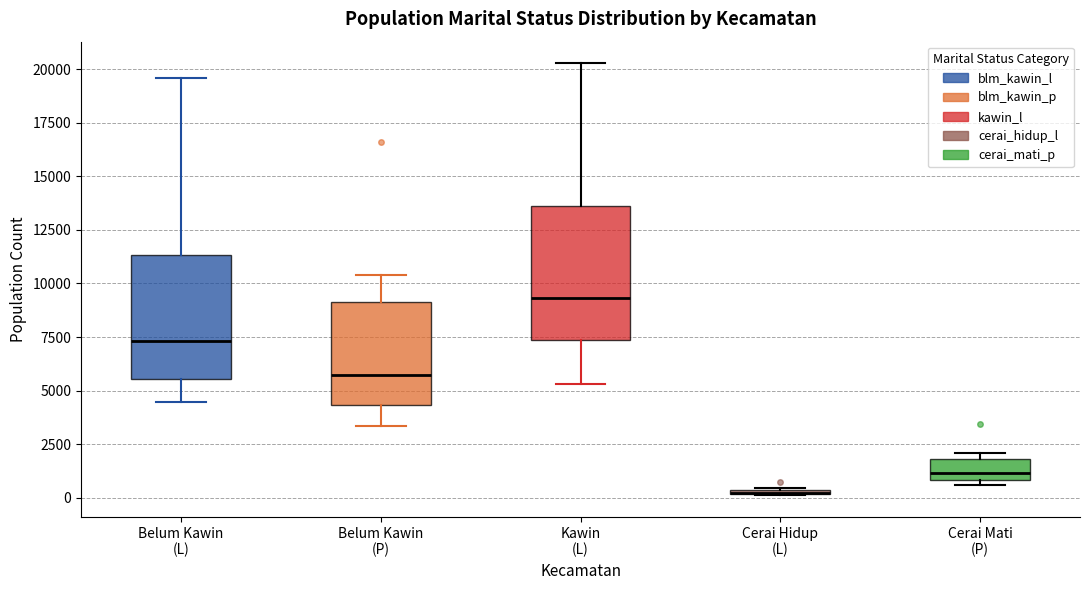

Where does the median line of the box for Belum Kawin (P) sit on the y-axis? The values are not printed on the chart, so give them approximately, as read against the axis.

5500